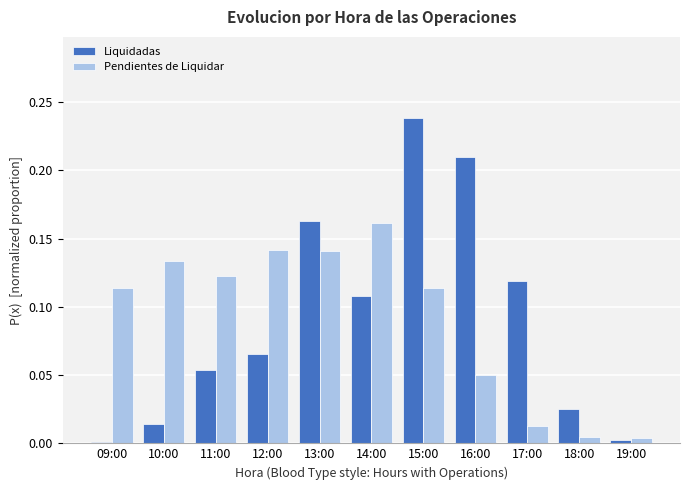

Which category has the highest value in the Pendientes de Liquidar series?

14:00